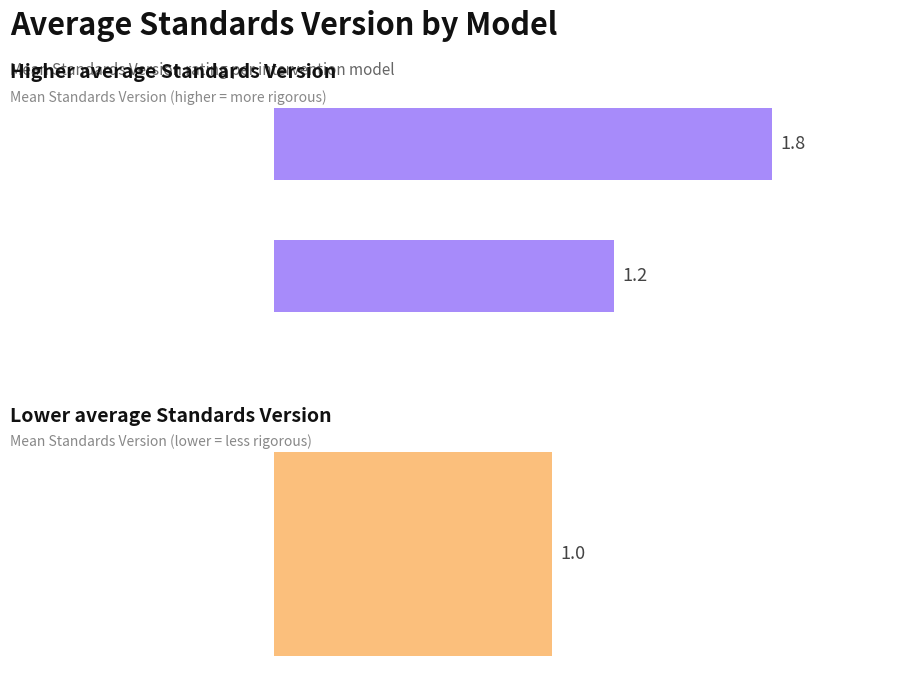

What is the approximate value at Home-Start?

1.8